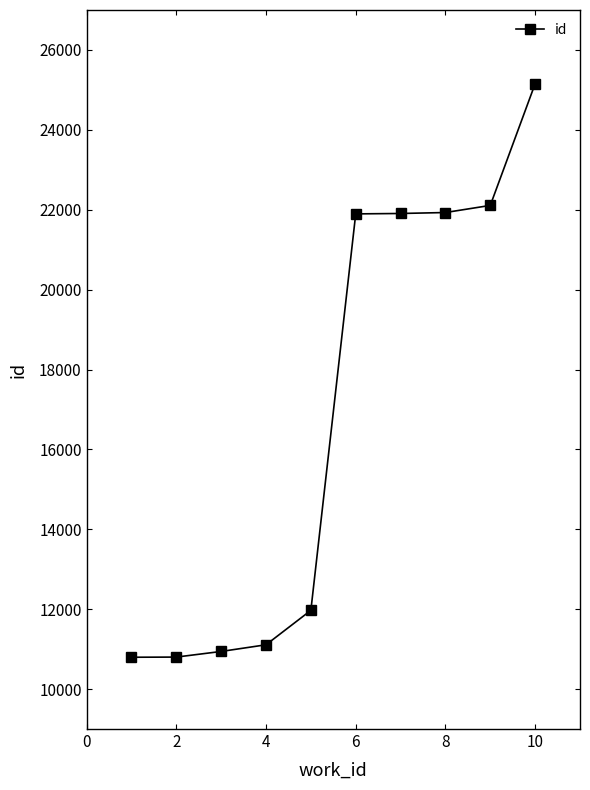

Does the chart have visible grid lines?

No